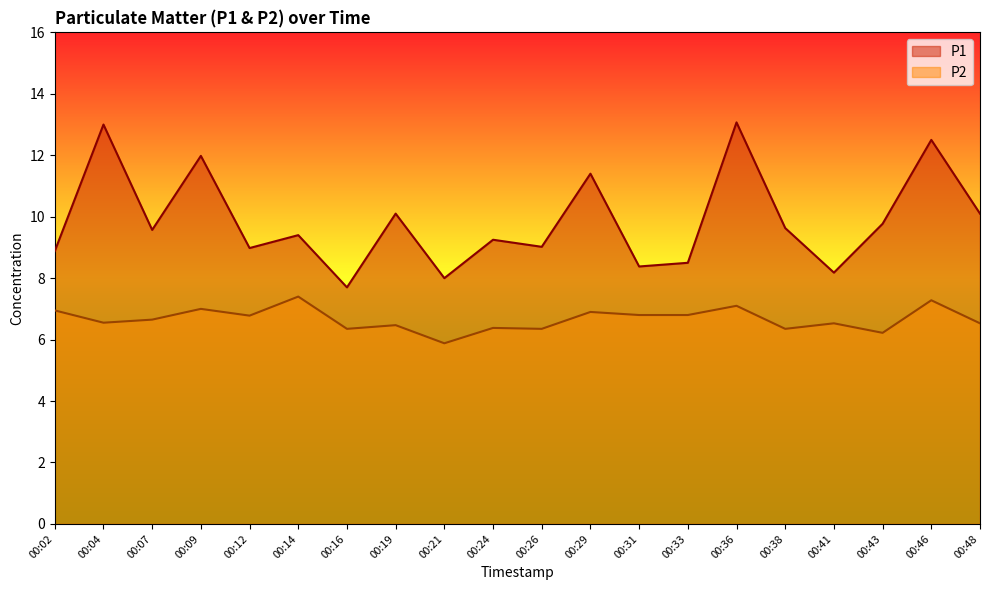

What is the average value of the P1 series?

9.9